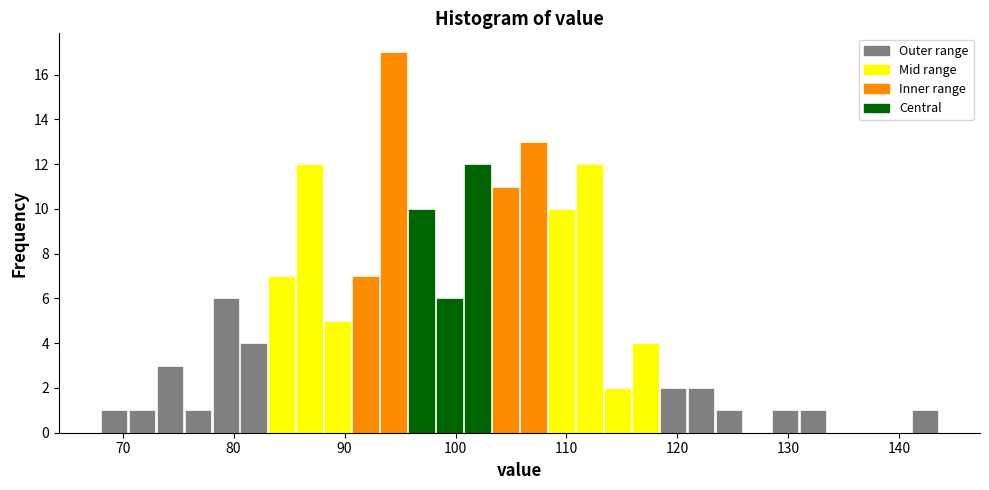

Around what value on the x-axis is the tallest bar? Give the approximate position of its centre, as read against the axis.

94